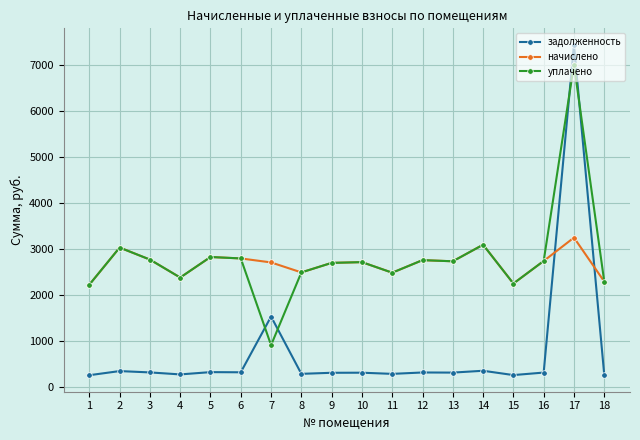

The value of начислено at 16 is 3923.1. True or false?

False